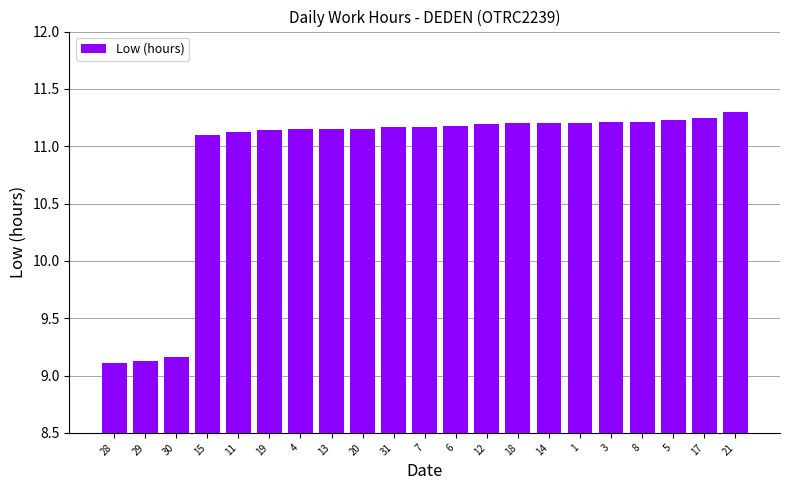

What position from the left is 29?

2